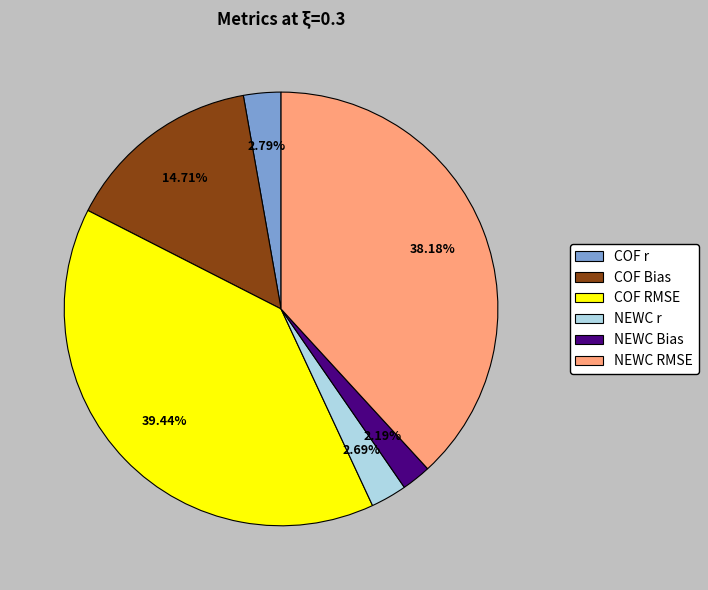

Which category has the smallest portion of the pie?

NEWC Bias